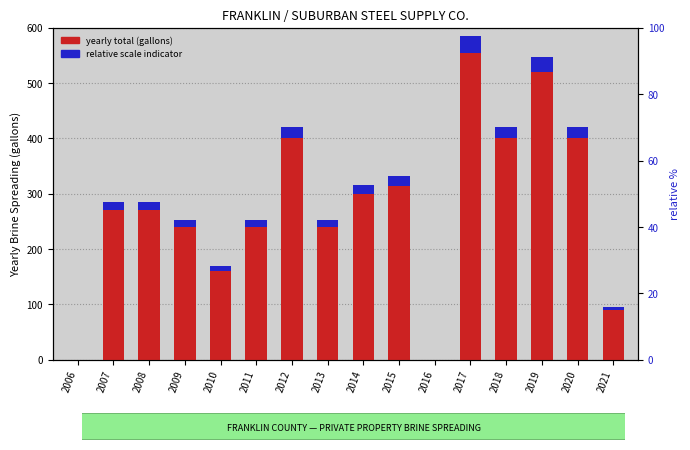

Reading left to right, list all the values displayed in this chart.

yearly total (gallons): 2006=0.0	2007=270.0	2008=270.0	2009=240.0	2010=160.0	2011=240.0	2012=400.0	2013=240.0	2014=300.0	2015=315.0	2016=0.0	2017=555.0	2018=400.0	2019=520.0	2020=400.0	2021=90.0
relative scale indicator: 2006=0.0	2007=14.6	2008=14.6	2009=13.0	2010=8.6	2011=13.0	2012=21.6	2013=13.0	2014=16.2	2015=17.0	2016=0.0	2017=30.0	2018=21.6	2019=28.1	2020=21.6	2021=4.9